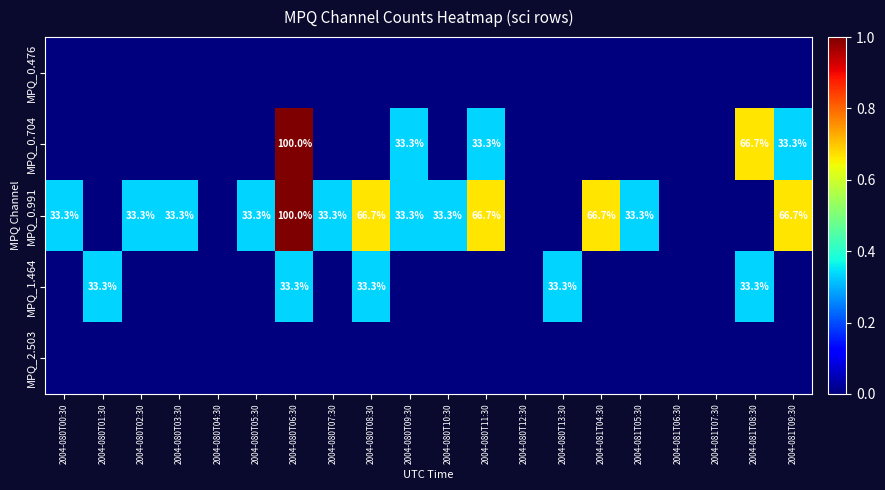

The MPQ_1.464 series shows 45.5 at 2004-080T13:30. True or false?

False